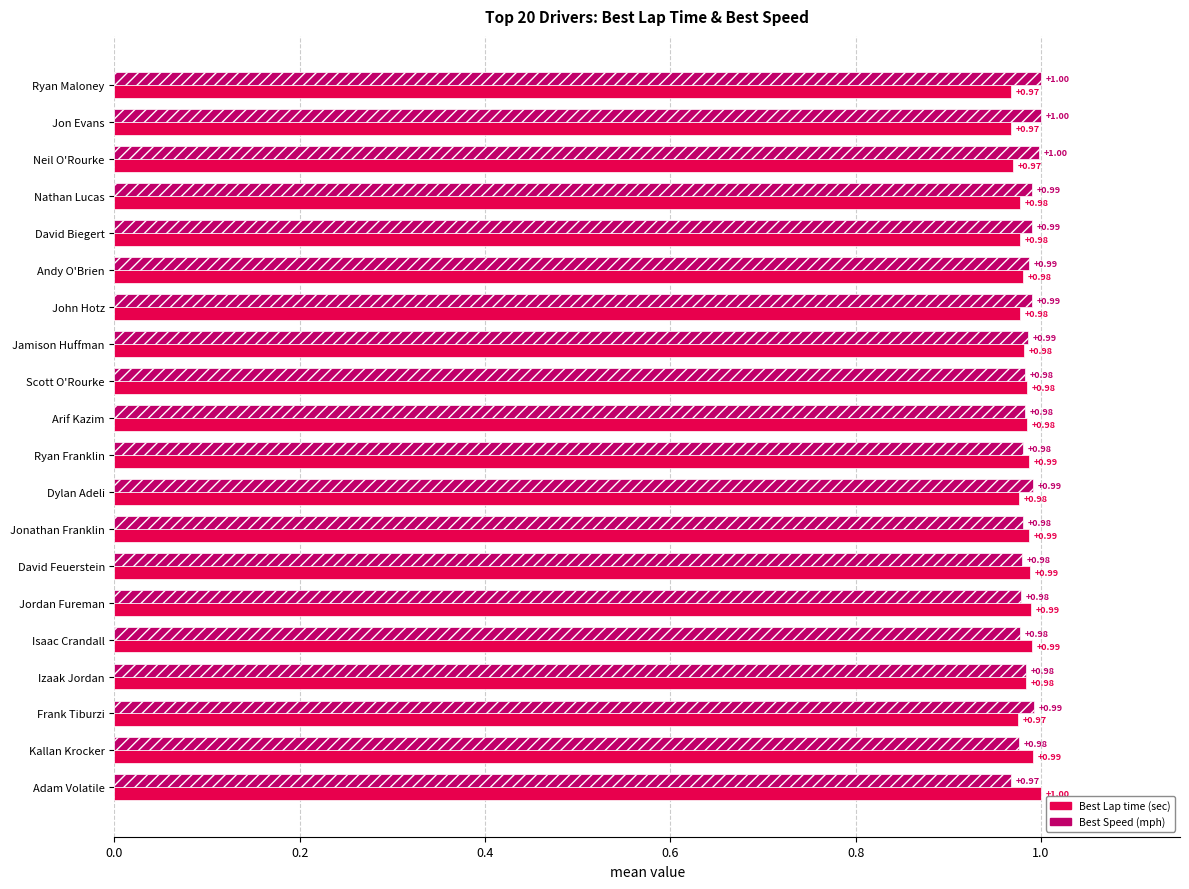

What is the total value across all series at Andy O'Brien?

2.0